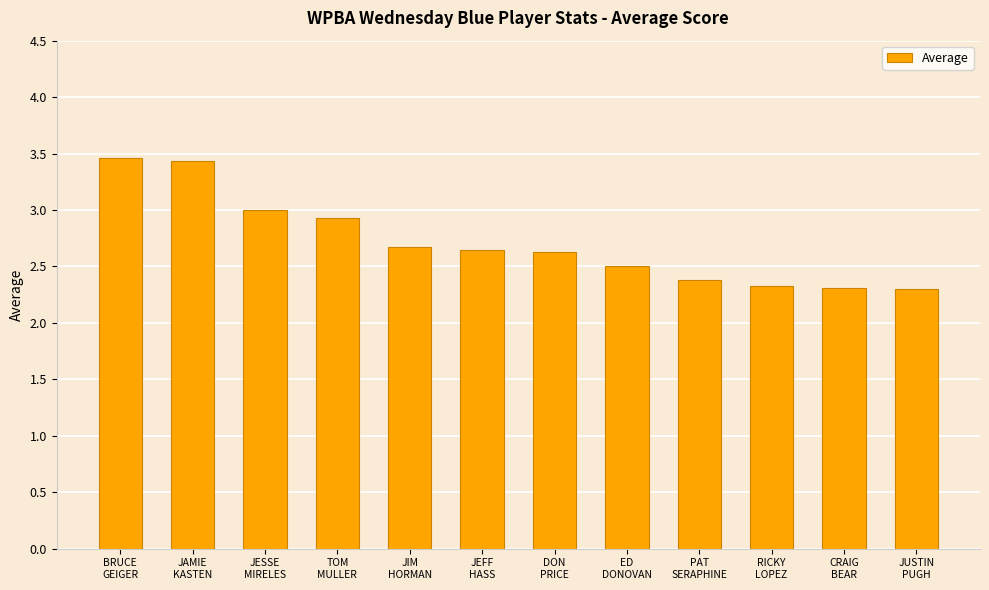

What is the minimum value shown in the chart?

2.3